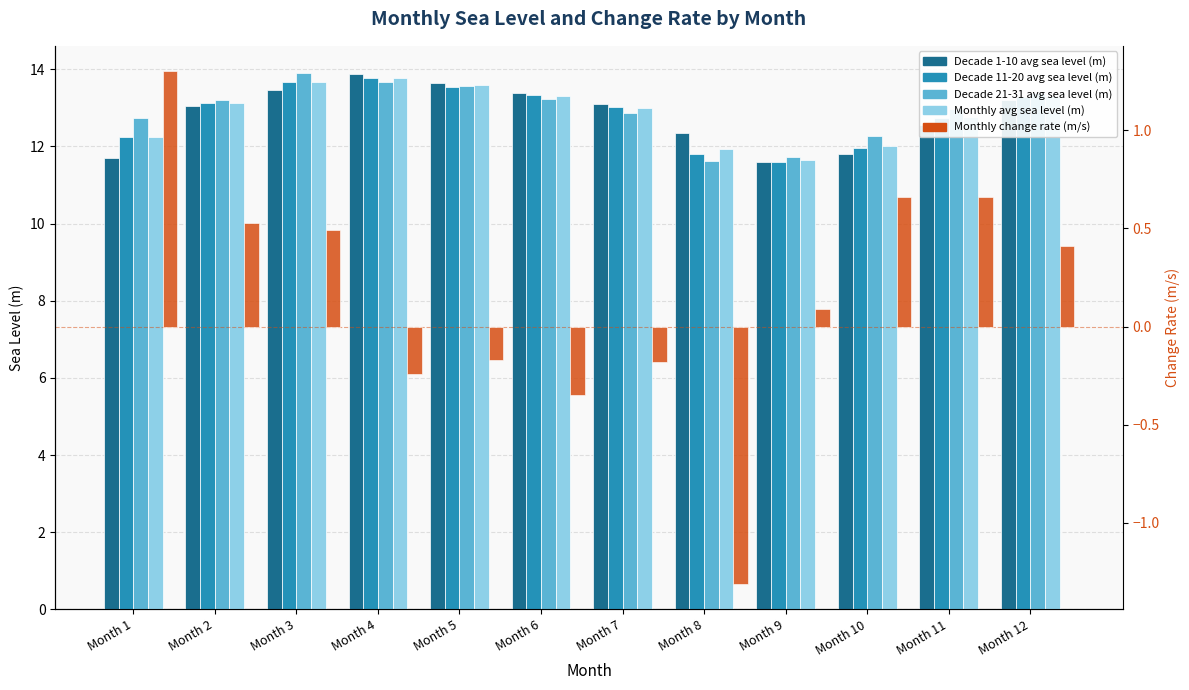

What is the sum of the Decade 11-20 avg sea level (m) values at Month 6 and Month 2?

26.5